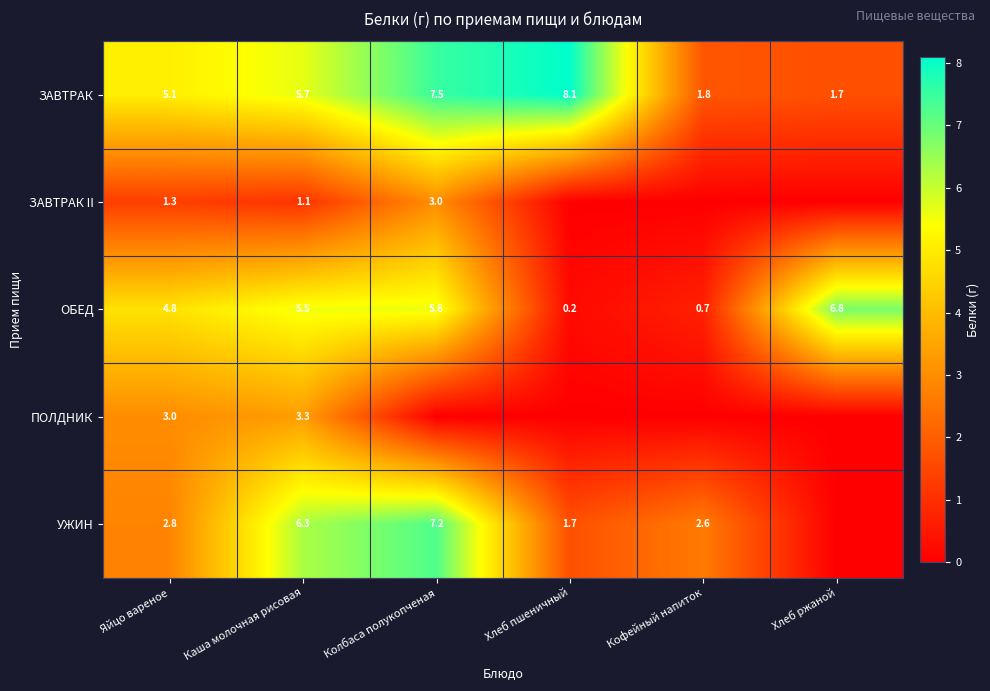

What is the sum of the ОБЕД values at Хлеб пшеничный and Каша молочная рисовая?

5.7